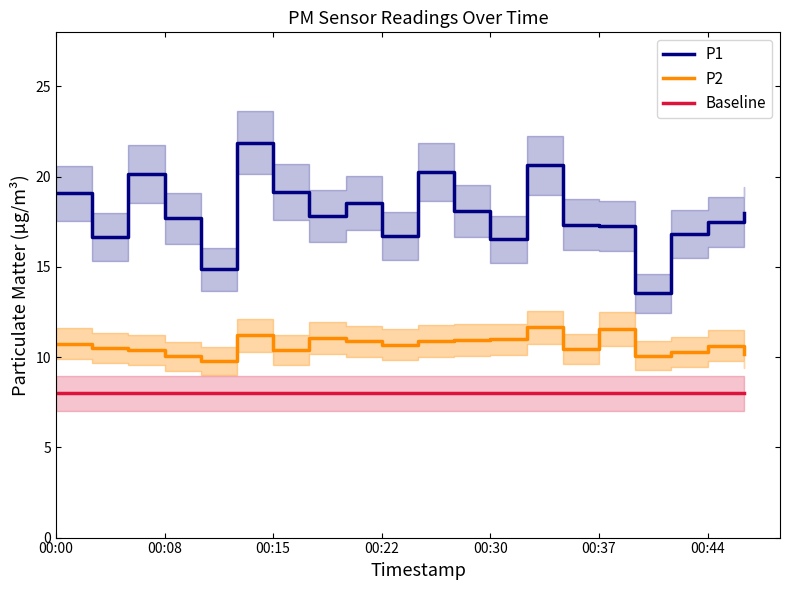

The P2 series shows 4.5 at 00:15. True or false?

False